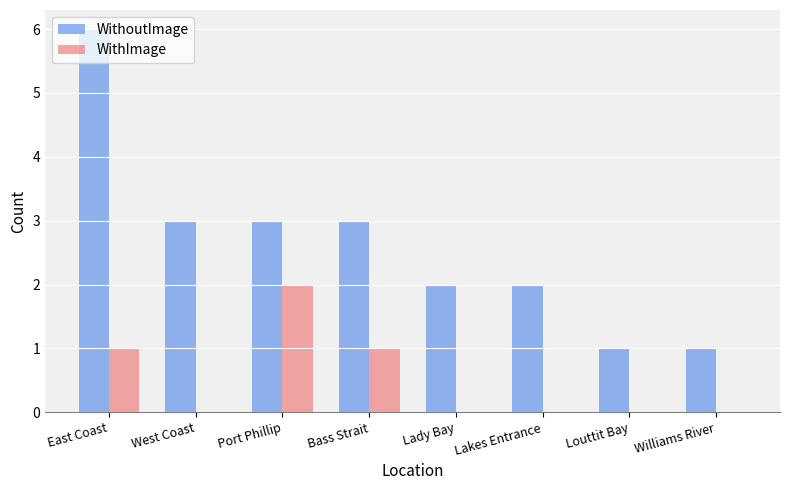

Reading right to left, what are all the values shown in this chart?

WithoutImage: 1	1	2	2	3	3	3	6
WithImage: 0	0	0	0	1	2	0	1